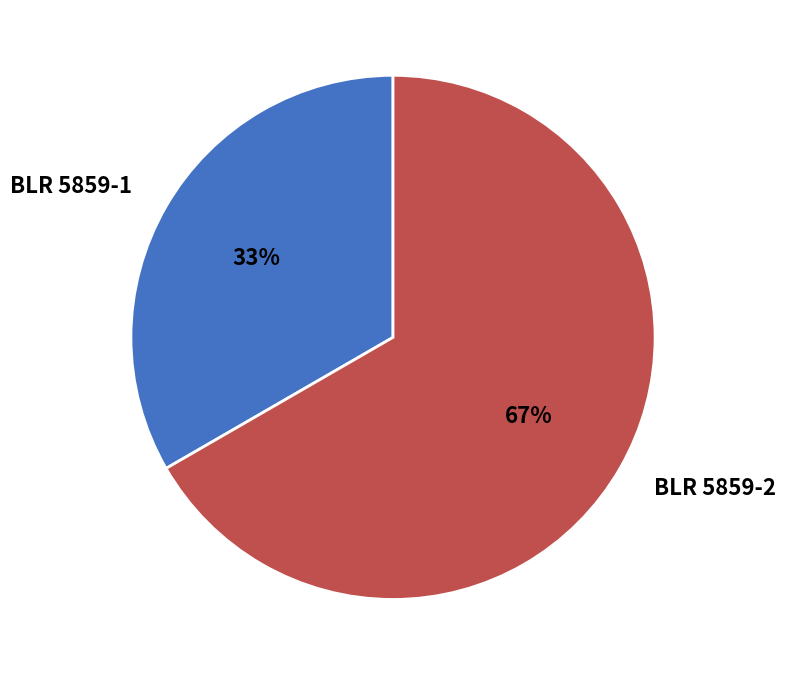

To the nearest percent, what is the average slice percentage?

50%